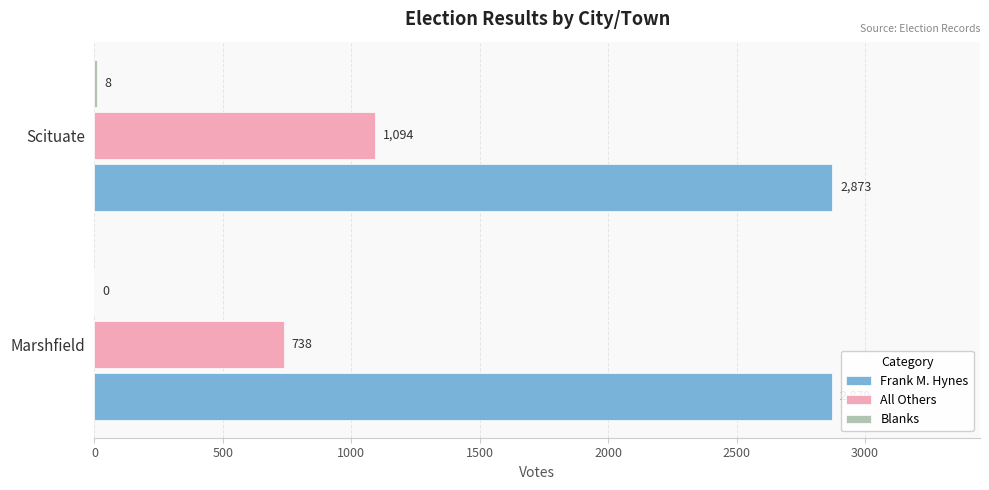

Which series has the largest total across all categories?

Frank M. Hynes